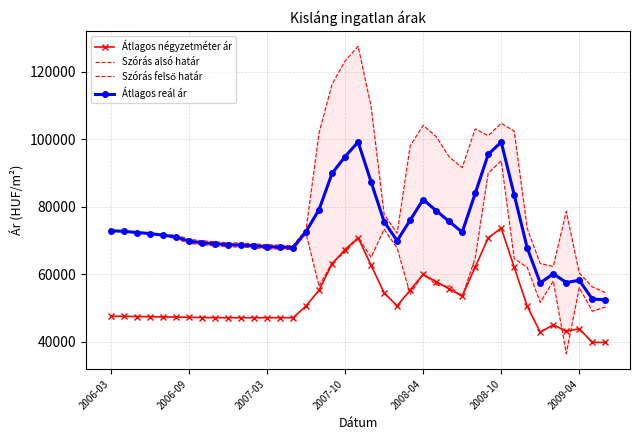

Where is the first local minimum for Átlagos reál ár?

14